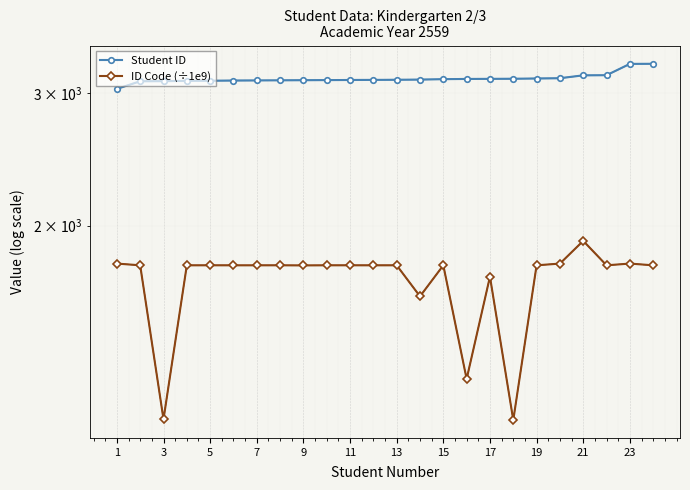

What is the difference between the highest and lowest values at 7?

1344.6